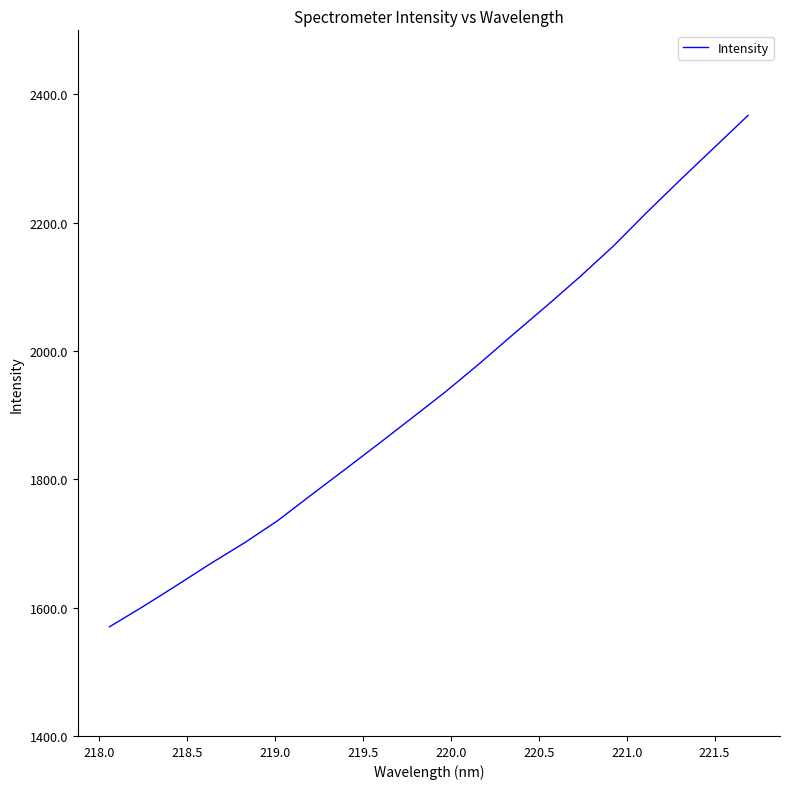

Reading left to right, what are all the values shown in this chart?

1570.2	1601.9	1634.9	1668.6	1700.7	1735.7	1775.8	1815.4	1855.4	1896.0	1936.9	1980.4	2025.7	2070.4	2116.1	2164.3	2217.0	2267.8	2317.6	2367.4